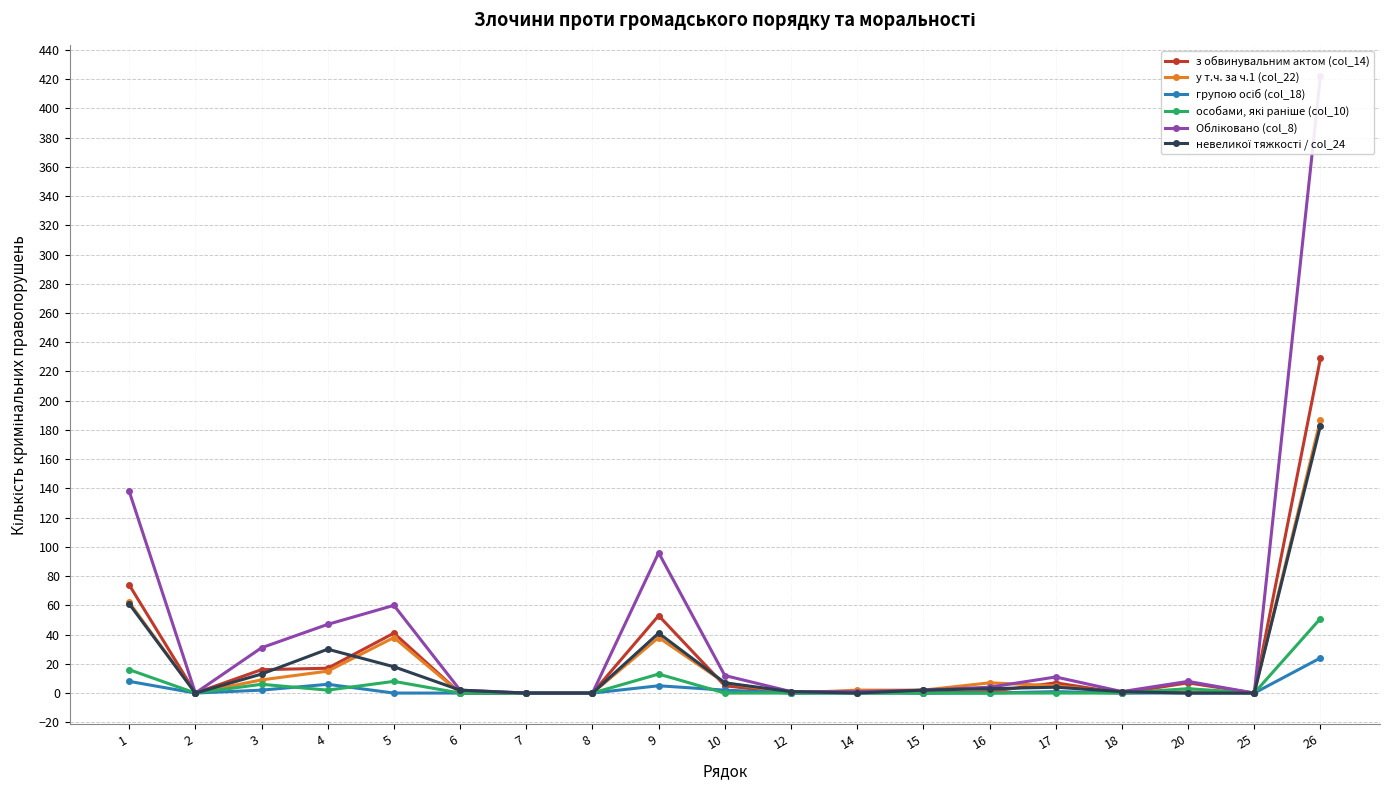

Which series has the largest total across all categories?

Обліковано (col_8)